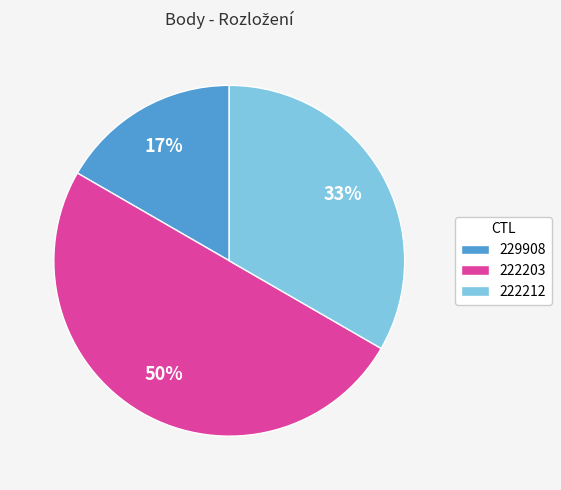

What is the largest slice in the pie chart?

222203